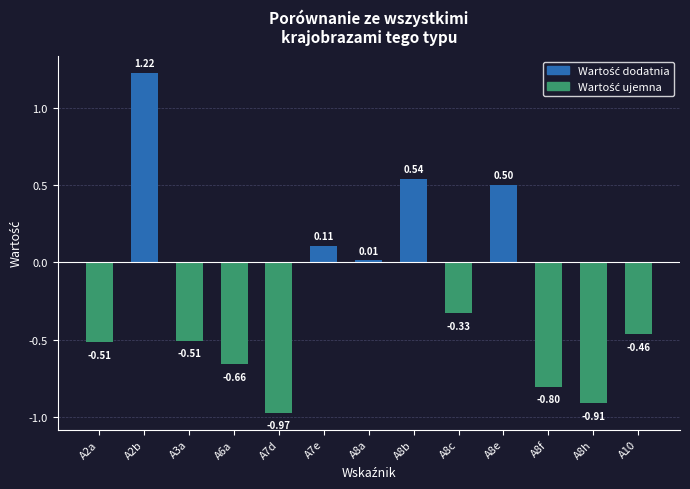

Which label corresponds to the smallest value in the chart?

A7d